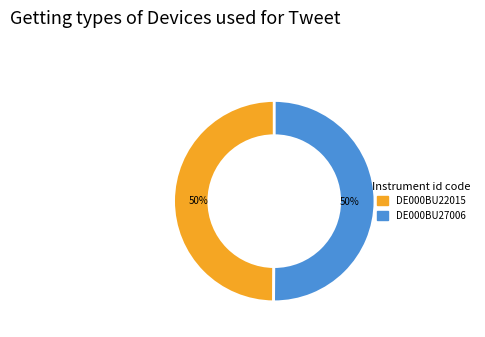

To the nearest percent, what is the average slice percentage?

50%